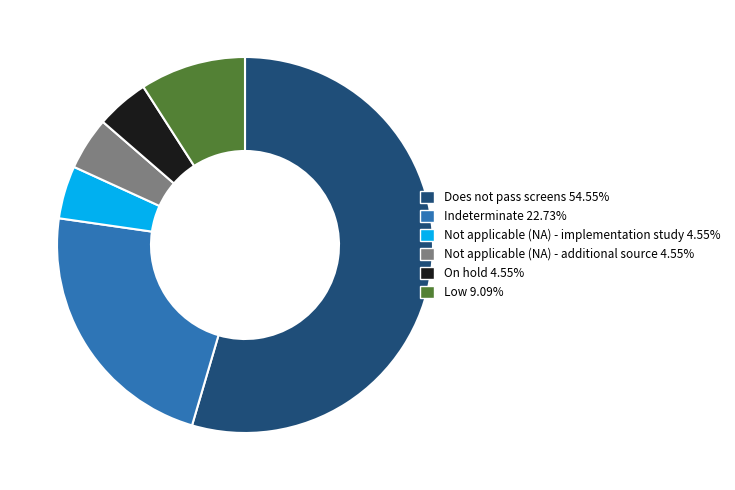

Which category accounts for the majority?

Does not pass screens